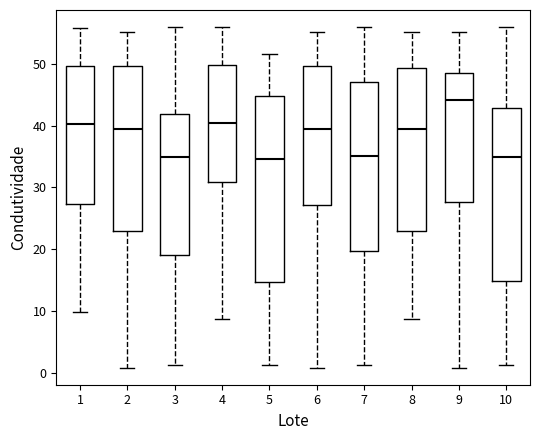

Where is the upper edge of the box at x = 4 on the y-axis? The values are not printed on the chart, so give them approximately, as read against the axis.

50